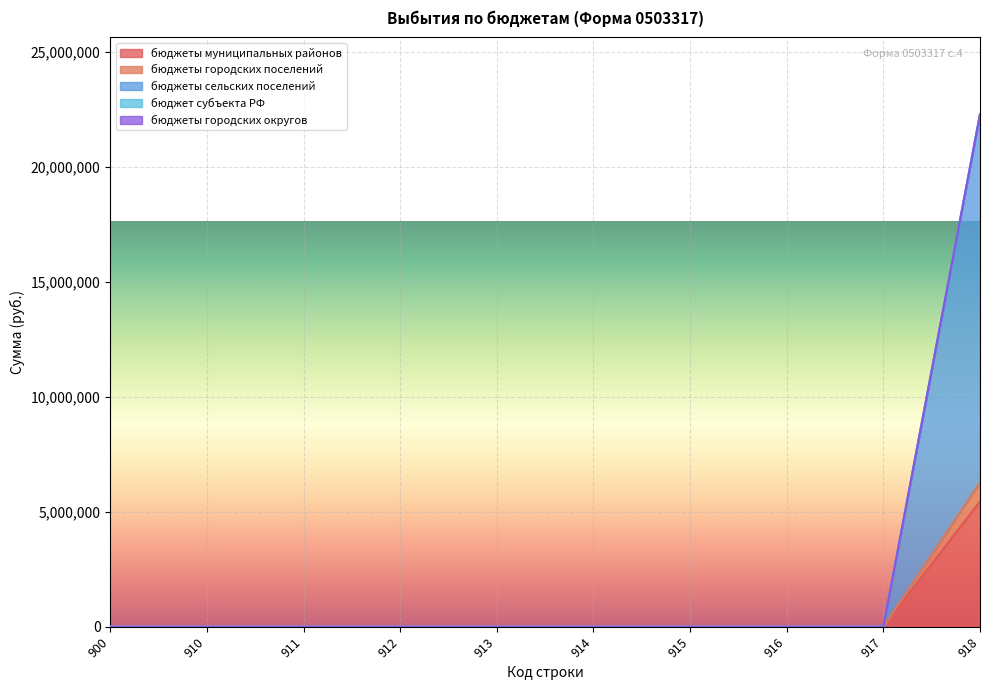

True or false: бюджеты сельских поселений and бюджеты городских поселений intersect in this chart.

False